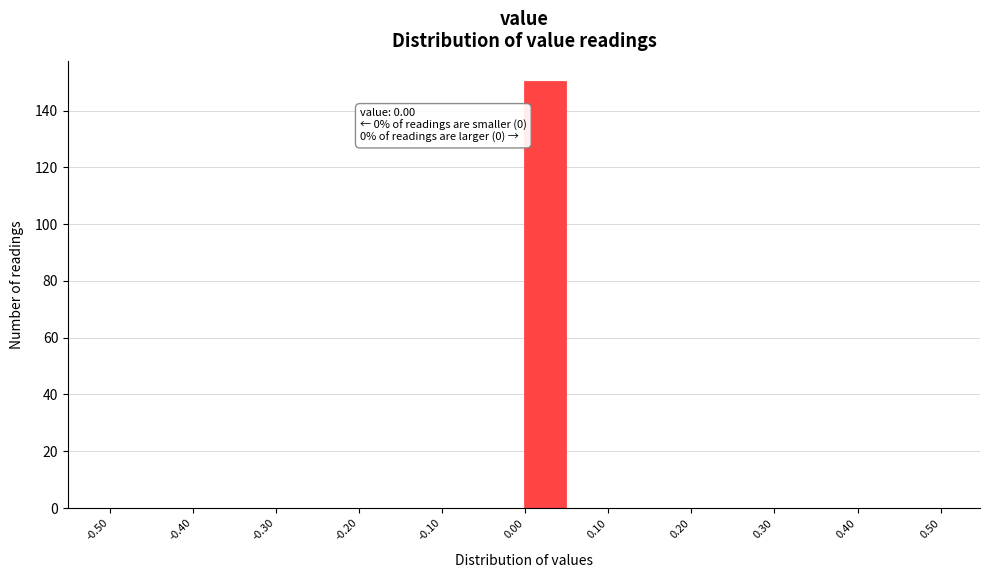

Which range on the x-axis has the tallest bar?

0.00 to 0.05